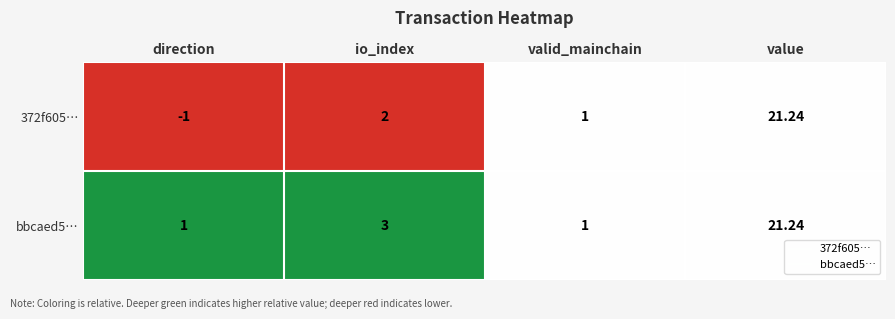

Where is bbcaed5… nearest to the value 11?

io_index